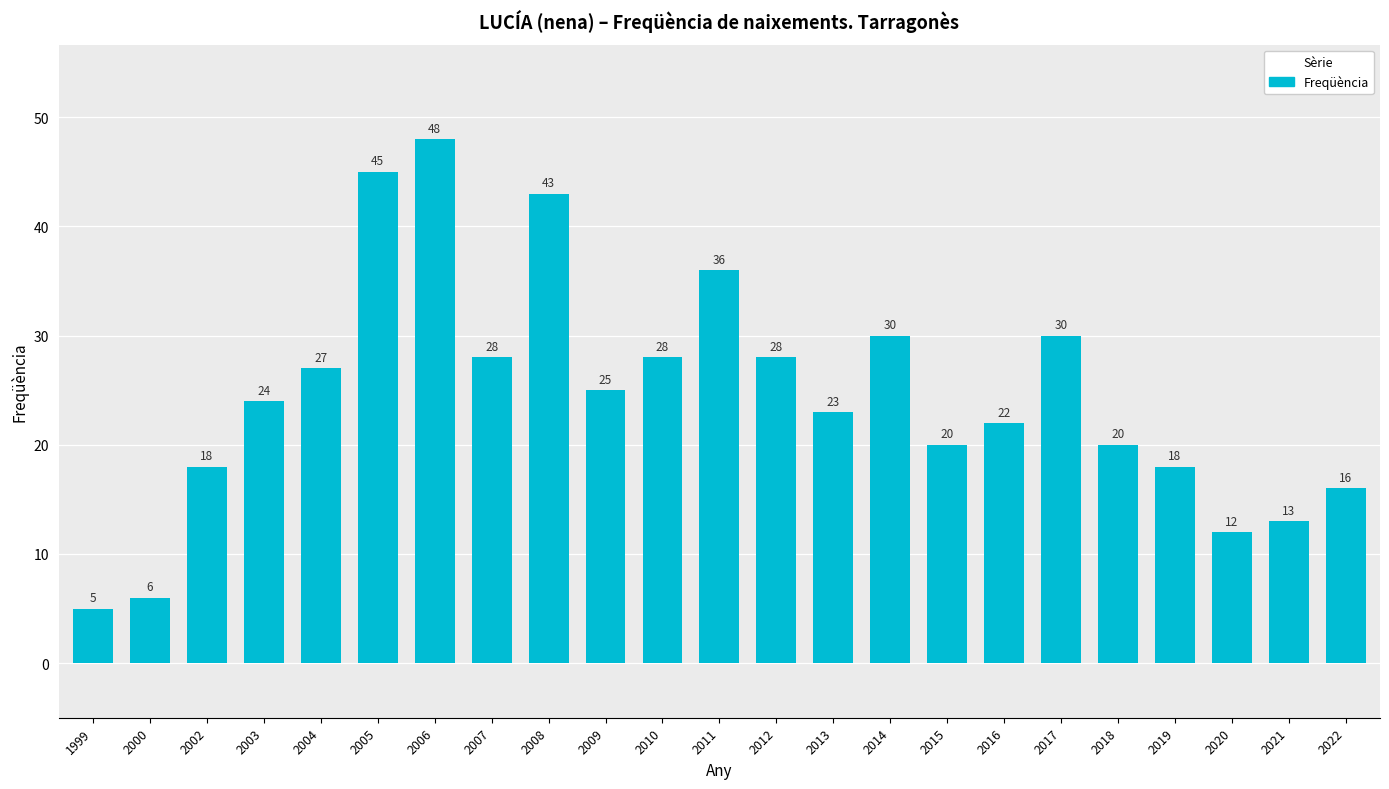

Reading left to right, list all the values displayed in this chart.

1999=5	2000=6	2002=18	2003=24	2004=27	2005=45	2006=48	2007=28	2008=43	2009=25	2010=28	2011=36	2012=28	2013=23	2014=30	2015=20	2016=22	2017=30	2018=20	2019=18	2020=12	2021=13	2022=16